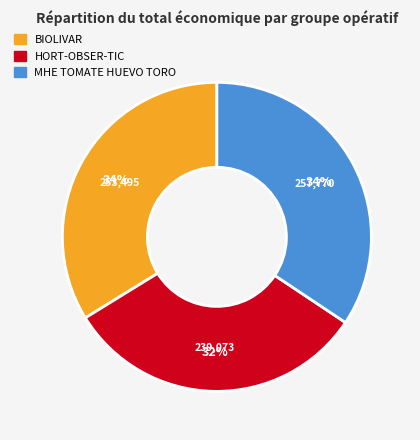

The HORT-OBSER-TIC slice represents 27% of the pie. True or false?

False